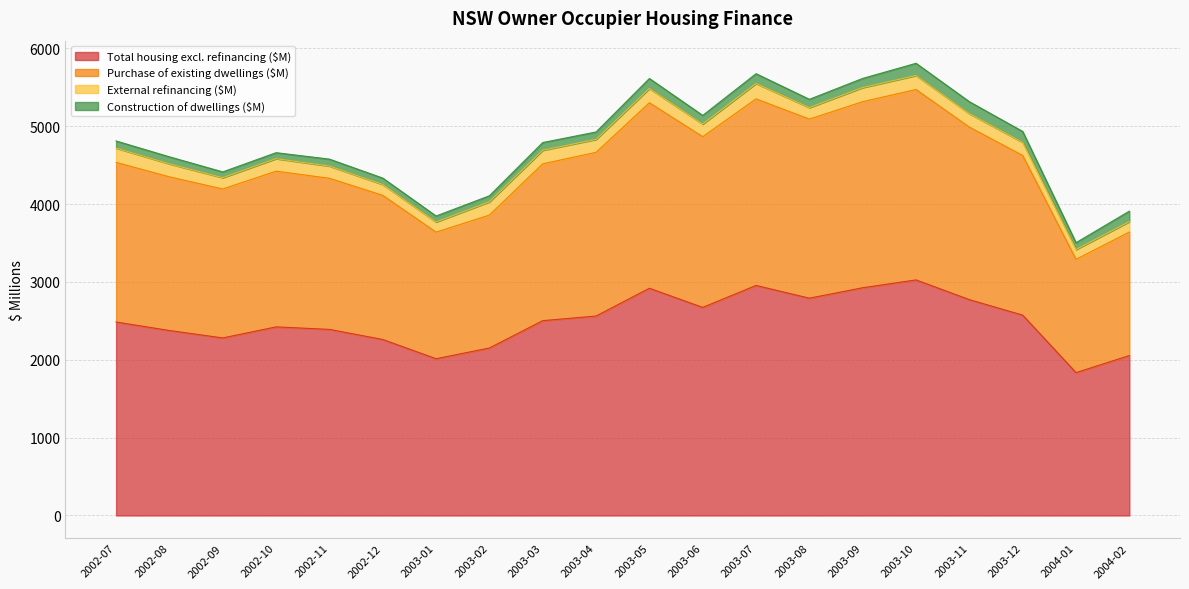

At which category does the chart reach its minimum across all series?

2004-01